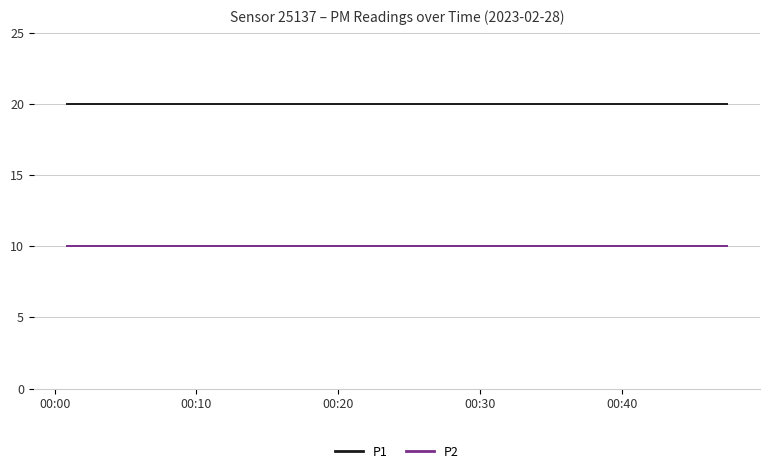

What is the average value of the P1 series?

20.0